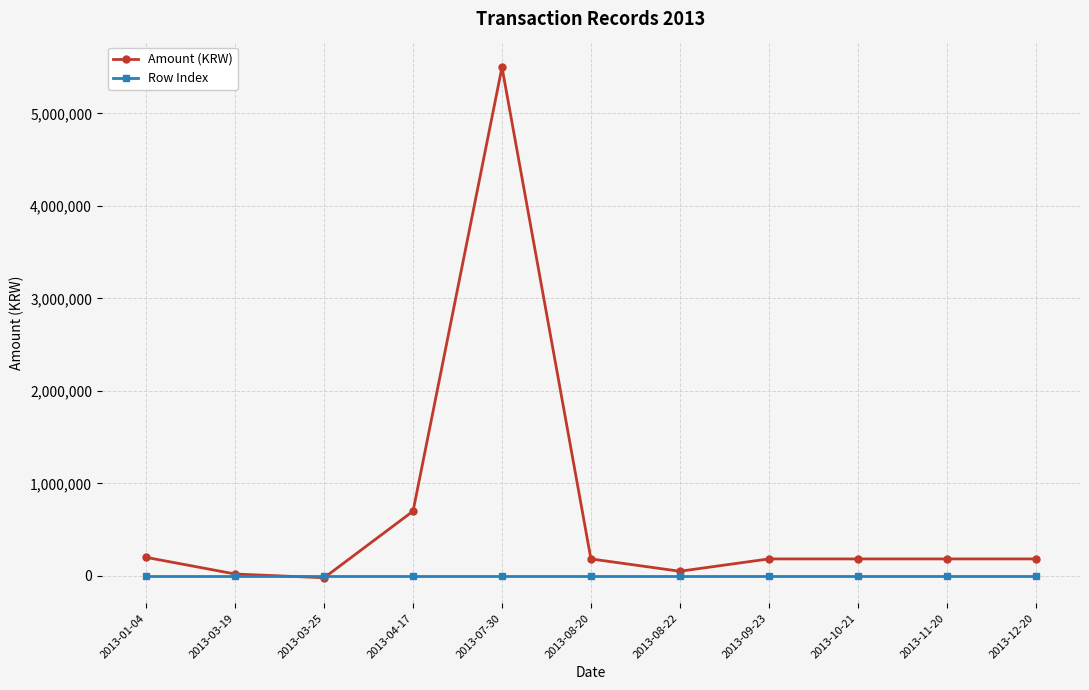

True or false: Amount (KRW) has a value of 9189458 at 2013-07-30.

False